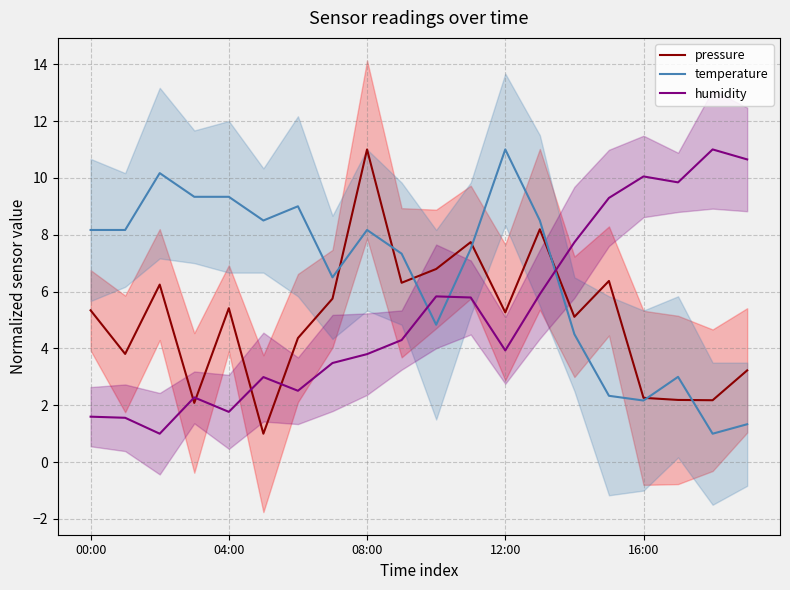

What is the minimum value for humidity?

1.0